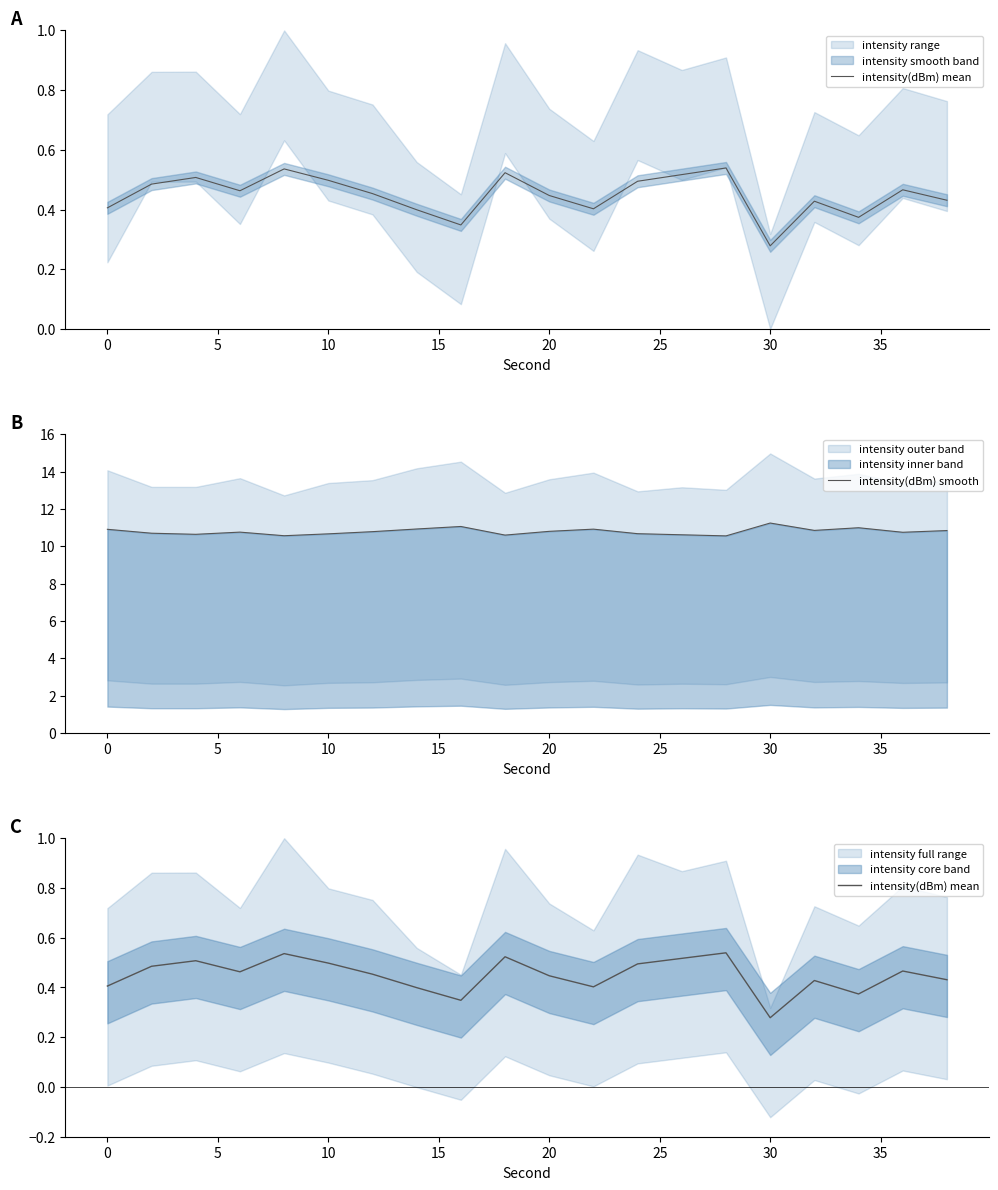

What is the highest value of the intensity(dBm) smooth series?

11.2